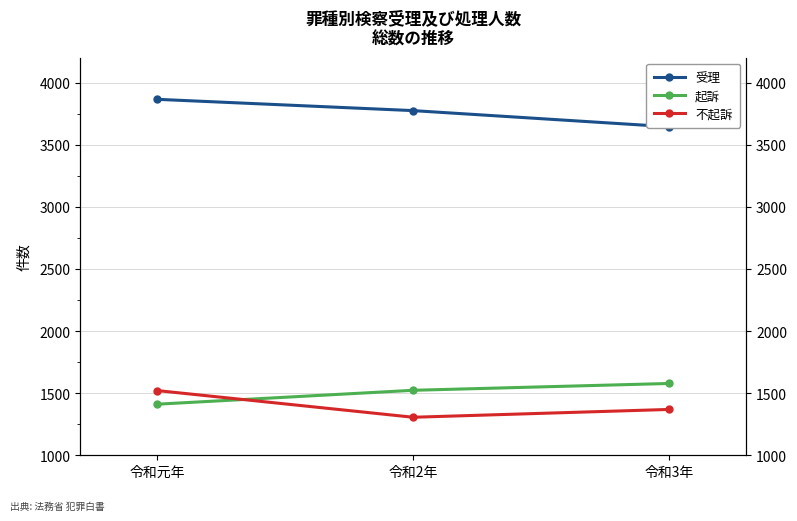

At which category is the sum across all series the highest?

令和元年